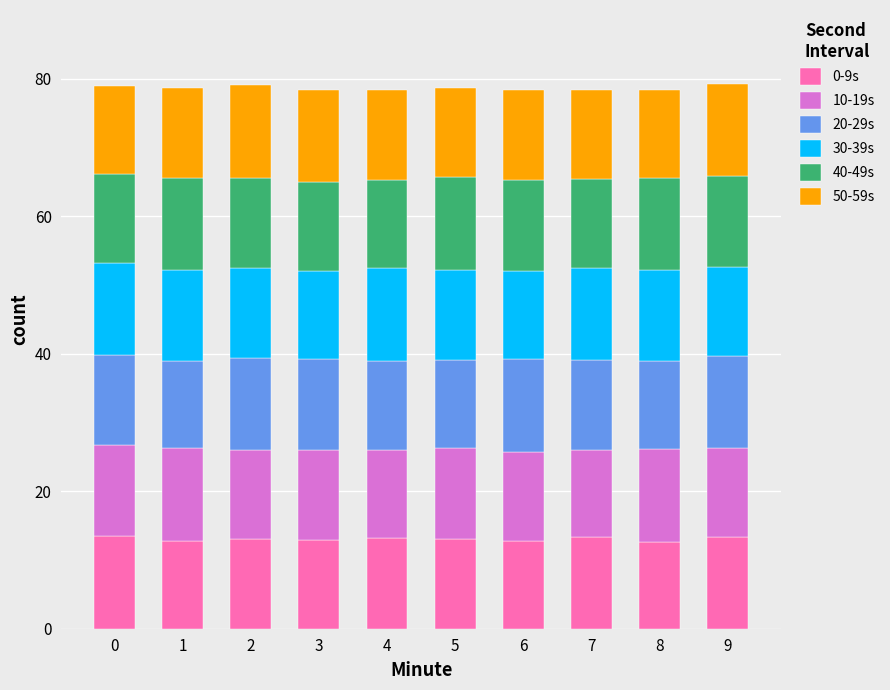

What is the highest value of the 0-9s series?

13.5